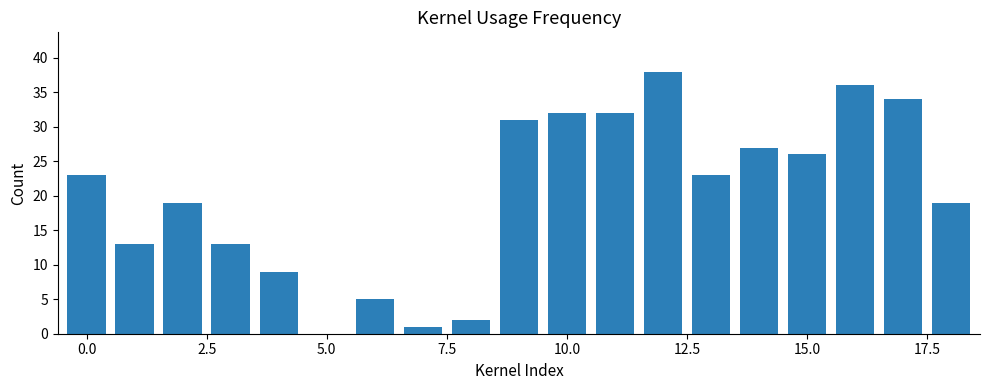

What is the sum of all values?

383